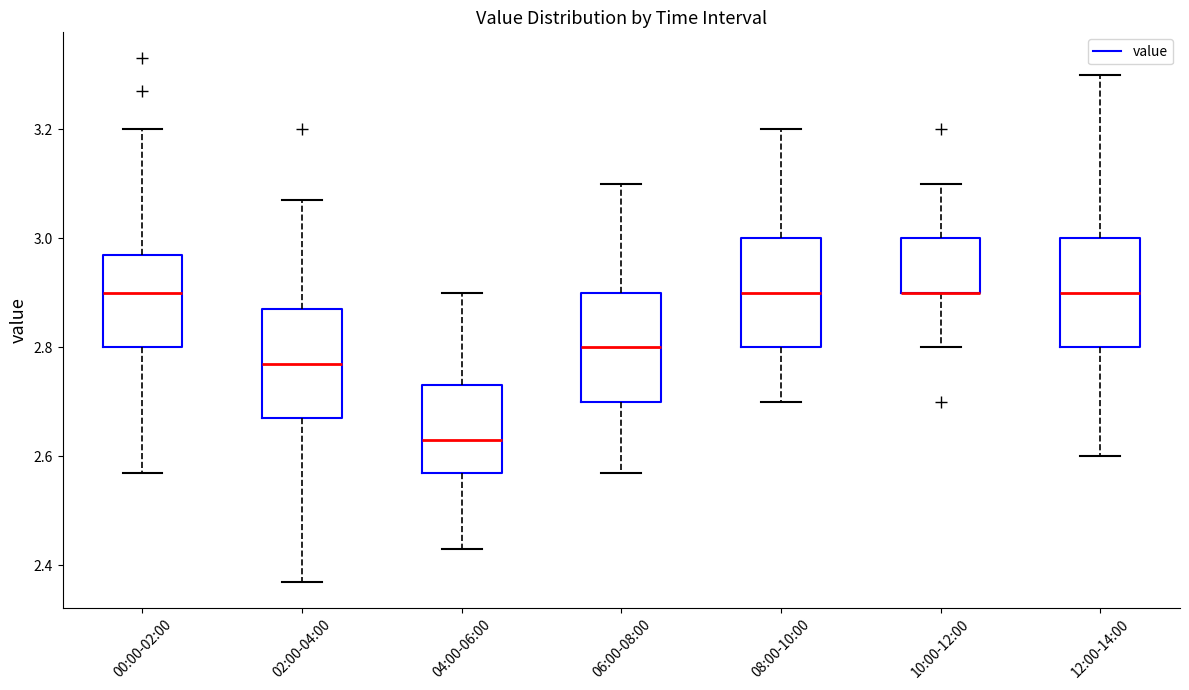

Reading left to right, read every box against the y-axis: the position of its median line, the range the box covers, and the ends of its whiskers. The values are not printed on the chart, so give them approximately, as read against the axis.

00:00-02:00: median 2.90, box 2.80 to 2.98, whiskers 2.58 to 3.20
02:00-04:00: median 2.78, box 2.68 to 2.88, whiskers 2.38 to 3.08
04:00-06:00: median 2.64, box 2.58 to 2.74, whiskers 2.44 to 2.90
06:00-08:00: median 2.80, box 2.70 to 2.90, whiskers 2.58 to 3.10
08:00-10:00: median 2.90, box 2.80 to 3.00, whiskers 2.70 to 3.20
10:00-12:00: median 2.90 (drawn on the box's lower edge), box 2.90 to 3.00, whiskers 2.80 to 3.10
12:00-14:00: median 2.90, box 2.80 to 3.00, whiskers 2.60 to 3.30